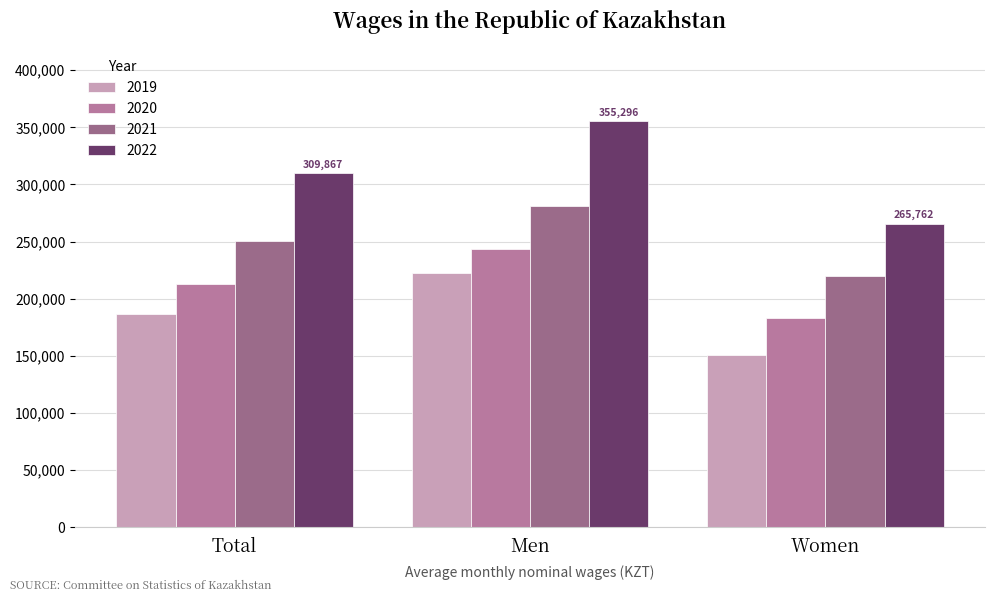

Which series changed the most between Total and Women?

2022